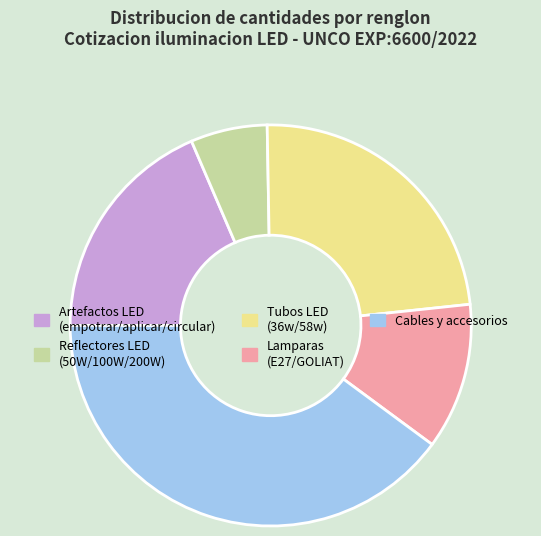

Does any single category account for the majority?

No